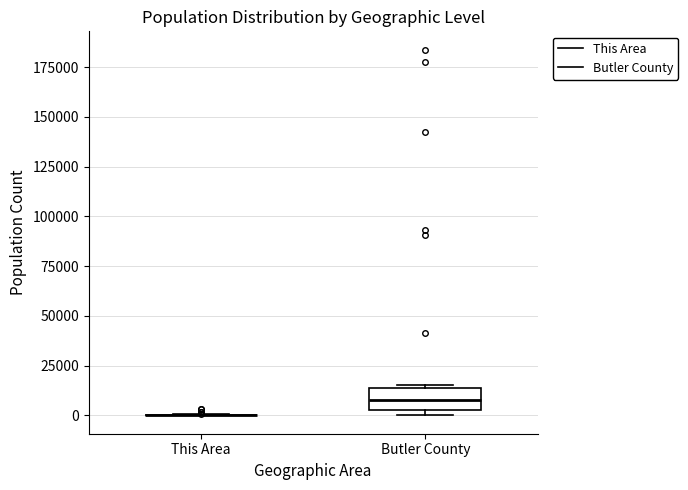

Reading left to right, read every box against the y-axis: the position of its median line, the range the box covers, and the ends of its whiskers. The values are not printed on the chart, so give them approximately, as read against the axis.

This Area: box collapsed to a line at 0, whiskers 0 to 0
Butler County: median 10000, box 5000 to 15000, whiskers 0 to 15000 (just above the box's upper edge)